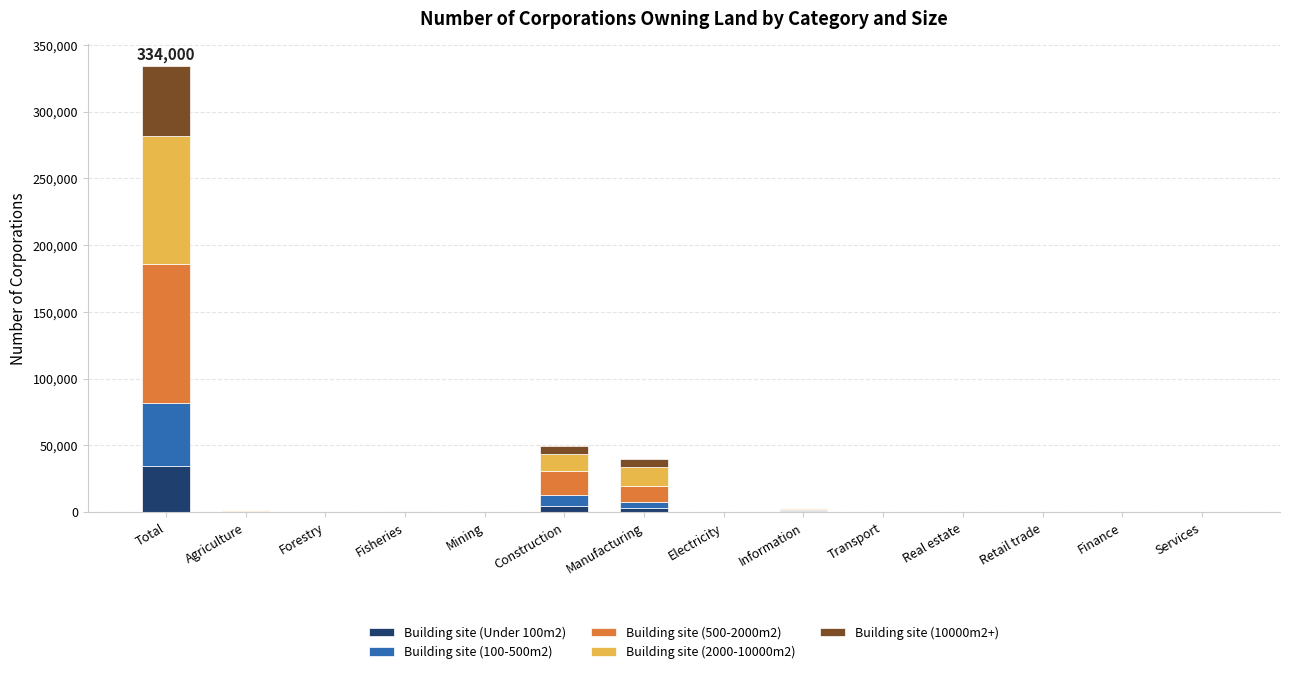

At which category is the sum across all series the highest?

Total